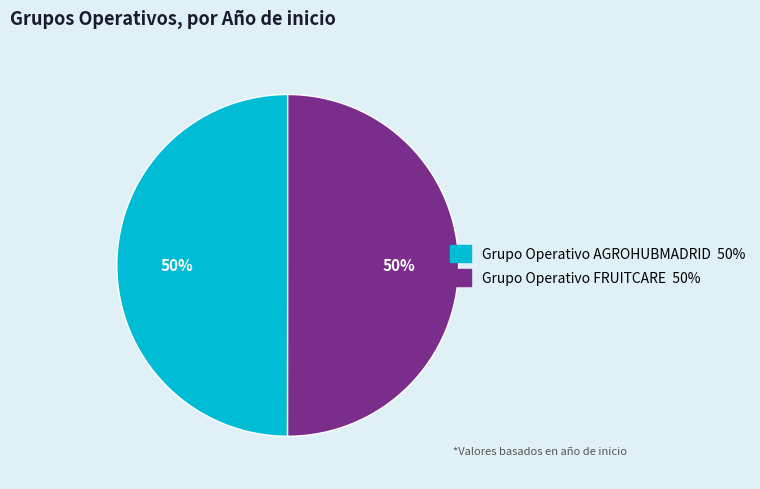

Is the sum of Grupo Operativo AGROHUBMADRID and Grupo Operativo FRUITCARE greater than half?

Yes